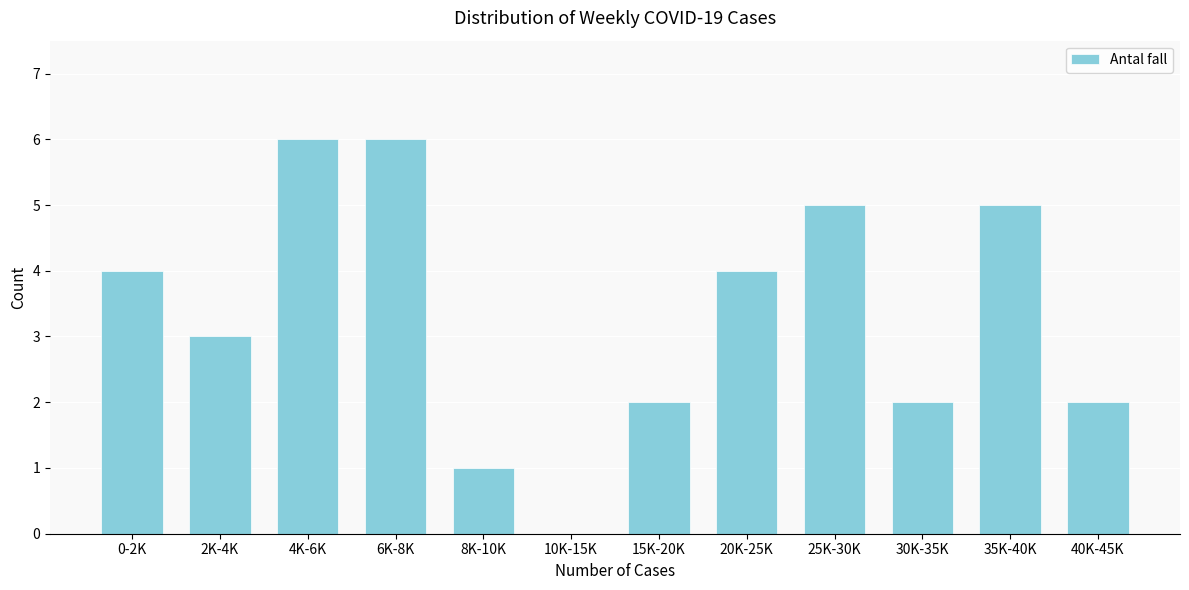

What is the greatest value displayed?

6